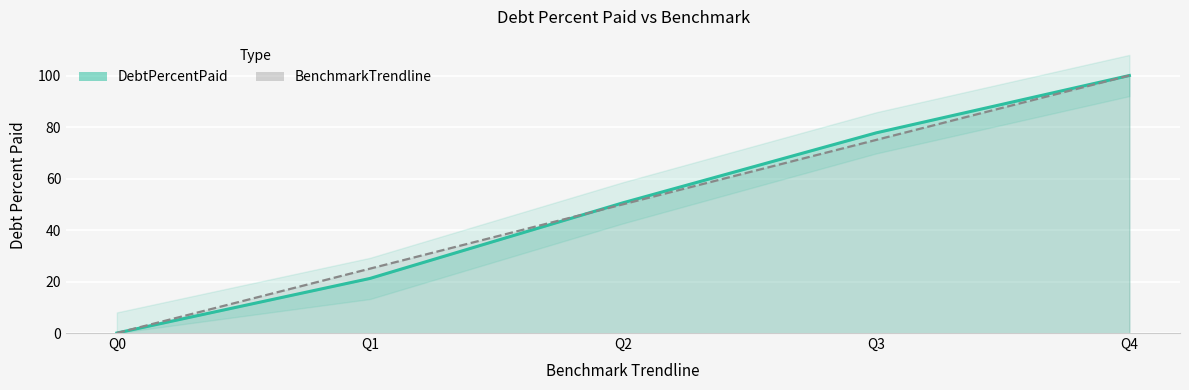

At which category does the chart reach its minimum across all series?

Q0